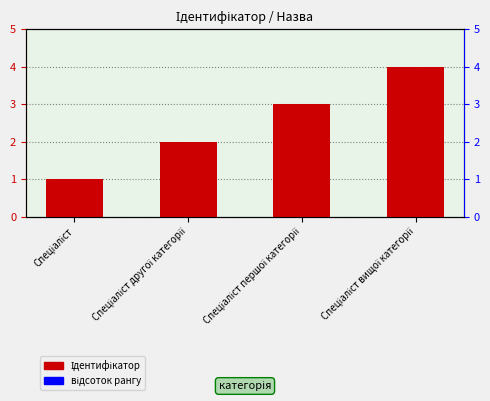

List the labels in order of value, largest first.

Спеціаліст вищої категорії, Спеціаліст першої категорії, Спеціаліст другої категорії, Спеціаліст